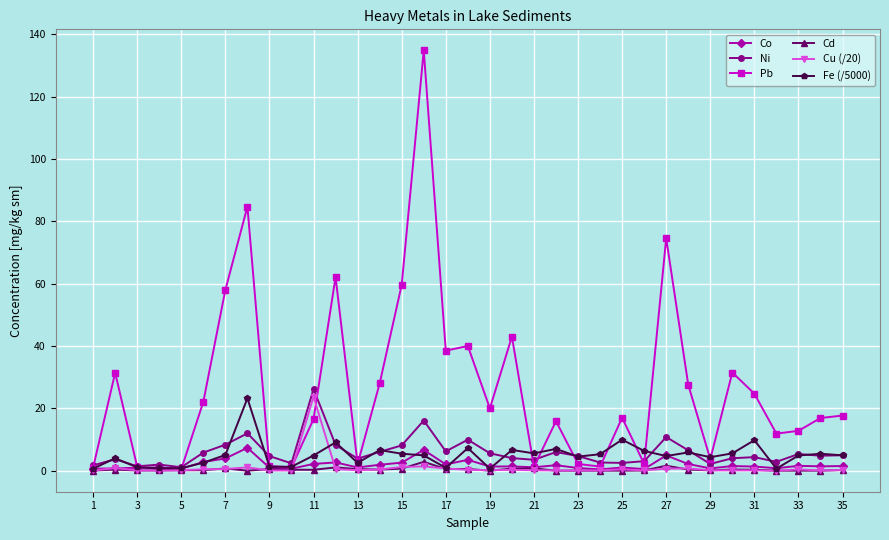

What is the maximum value for Pb?

134.8